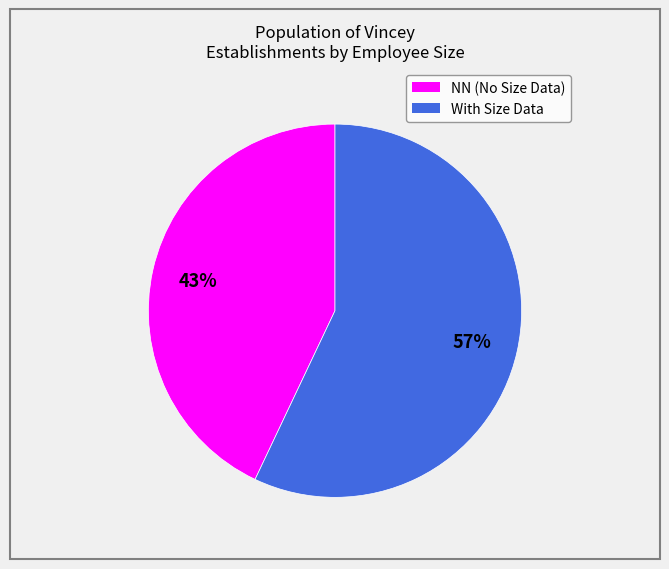

To the nearest percent, what is the average slice percentage?

50%